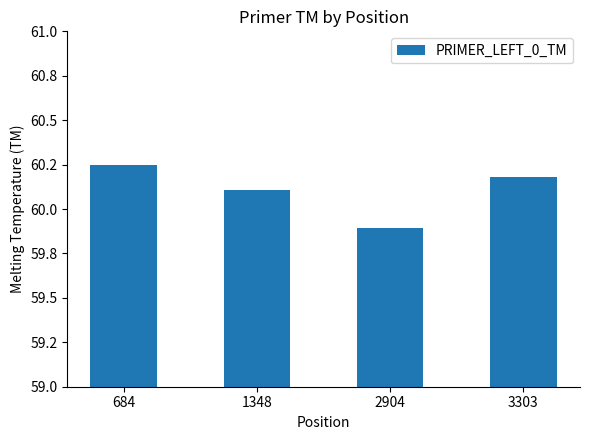

How many bars are there in total?

4